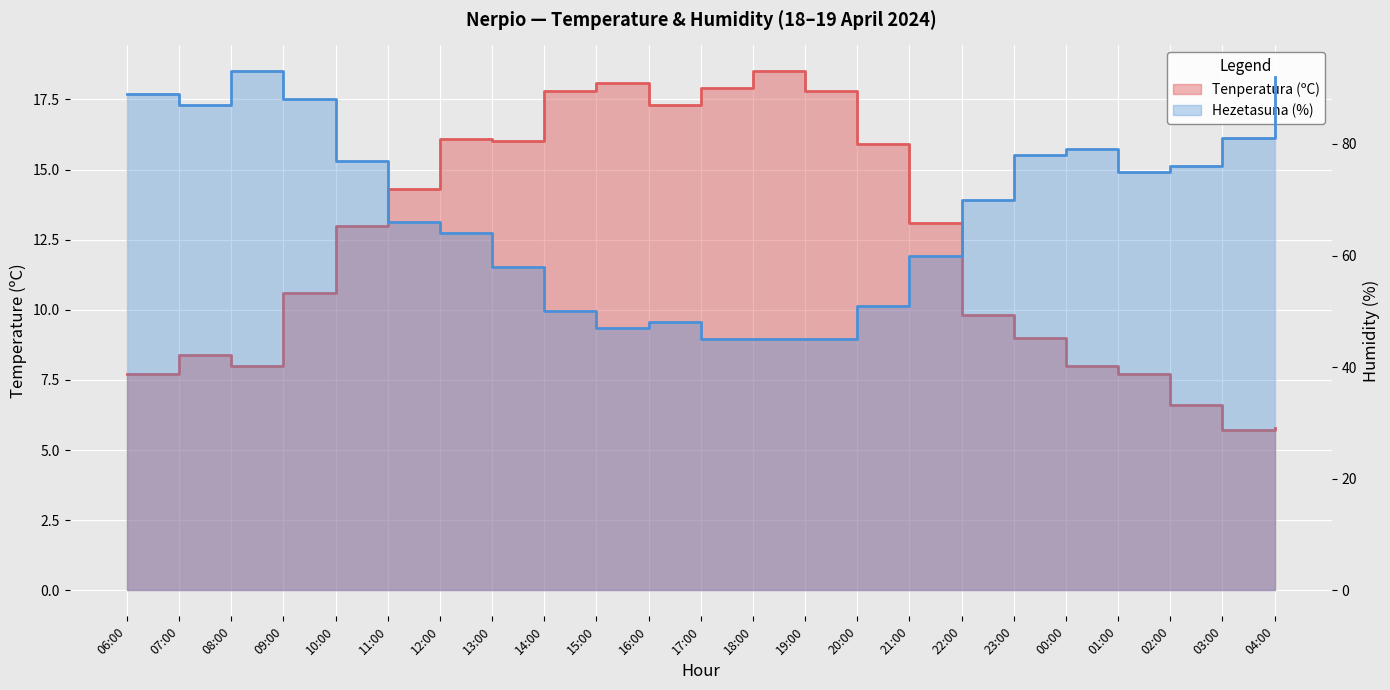

Reading left to right, extract all data points from this chart.

Tenperatura (ºC): 06:00=7.7	07:00=8.4	08:00=8.0	09:00=10.6	10:00=13.0	11:00=14.3	12:00=16.1	13:00=16.0	14:00=17.8	15:00=18.1	16:00=17.3	17:00=17.9	18:00=18.5	19:00=17.8	20:00=15.9	21:00=13.1	22:00=9.8	23:00=9.0	00:00=8.0	01:00=7.7	02:00=6.6	03:00=5.7	04:00=5.8
Hezetasuna (%): 06:00=89.0	07:00=87.0	08:00=93.0	09:00=88.0	10:00=77.0	11:00=66.0	12:00=64.0	13:00=58.0	14:00=50.0	15:00=47.0	16:00=48.0	17:00=45.0	18:00=45.0	19:00=45.0	20:00=51.0	21:00=60.0	22:00=70.0	23:00=78.0	00:00=79.0	01:00=75.0	02:00=76.0	03:00=81.0	04:00=92.0